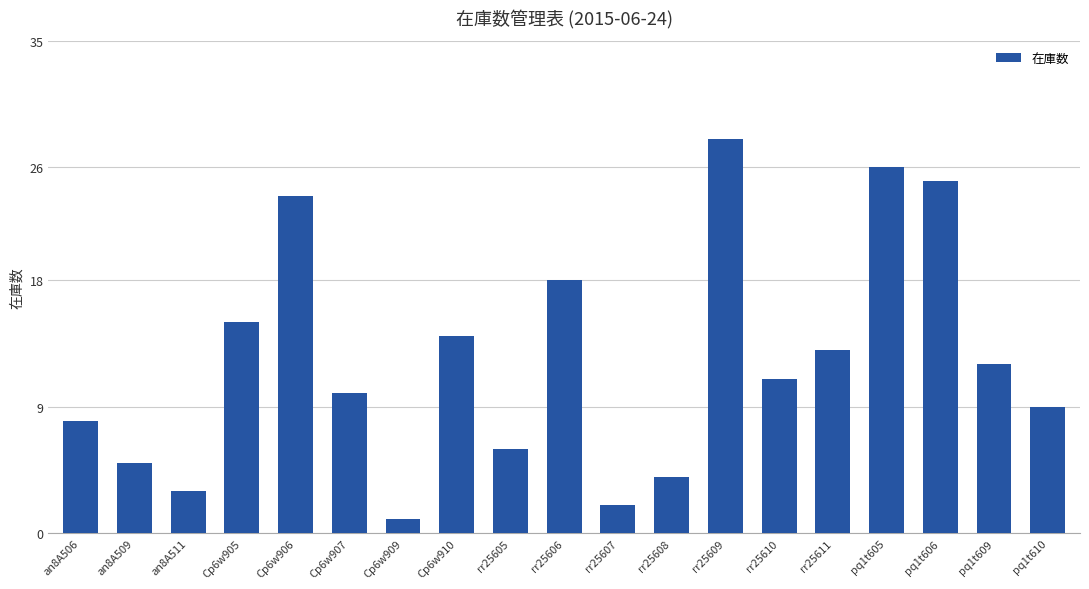

Rank the categories by value from highest to lowest.

rr25609, pq1t605, pq1t606, Cp6w906, rr25606, Cp6w905, Cp6w910, rr25611, pq1t609, rr25610, Cp6w907, pq1t610, an8A506, rr25605, an8A509, rr25608, an8A511, rr25607, Cp6w909